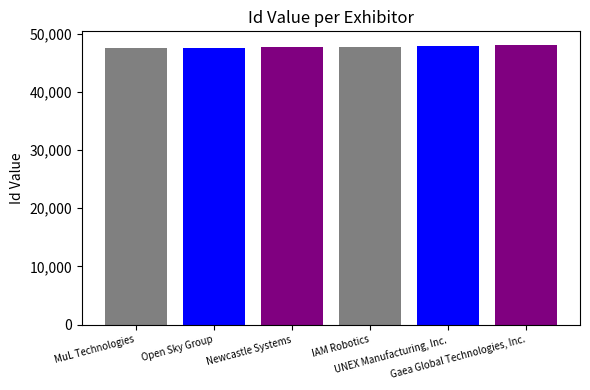

How many bars are there in total?

6